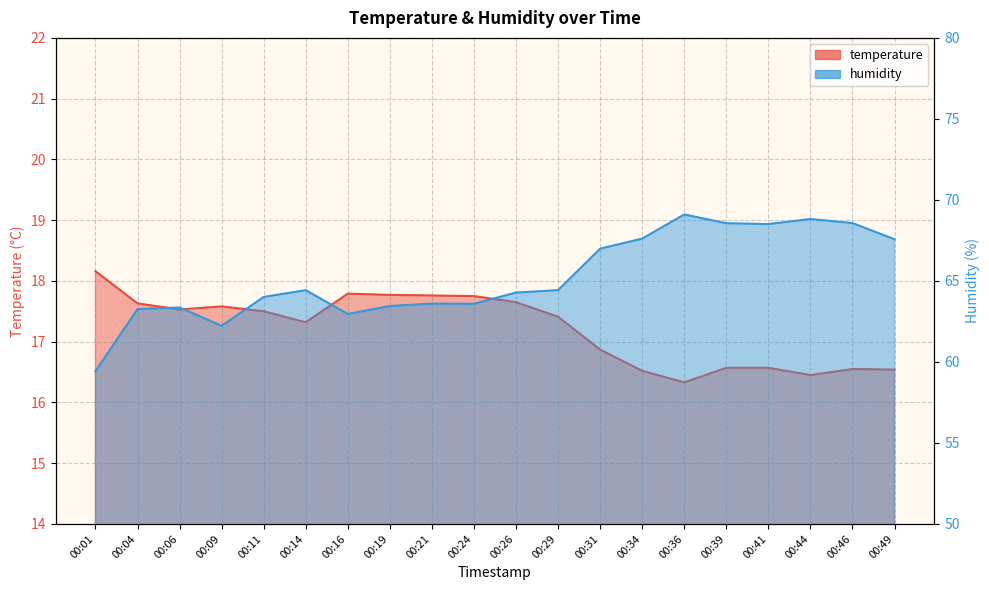

Does the chart display data point markers on the line(s)?

No